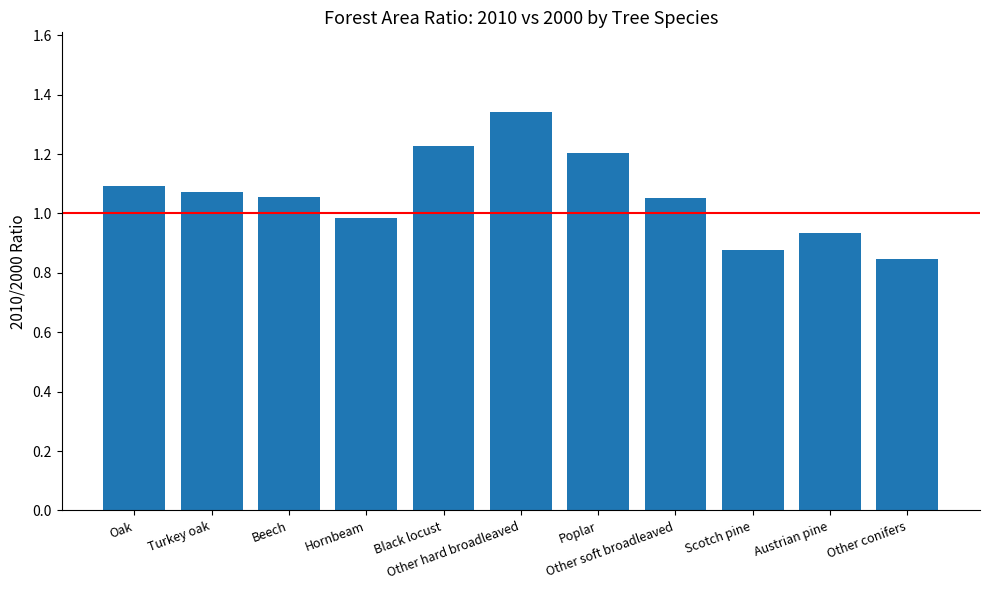

The chart shows a value of 2.3 at Other hard broadleaved. True or false?

False